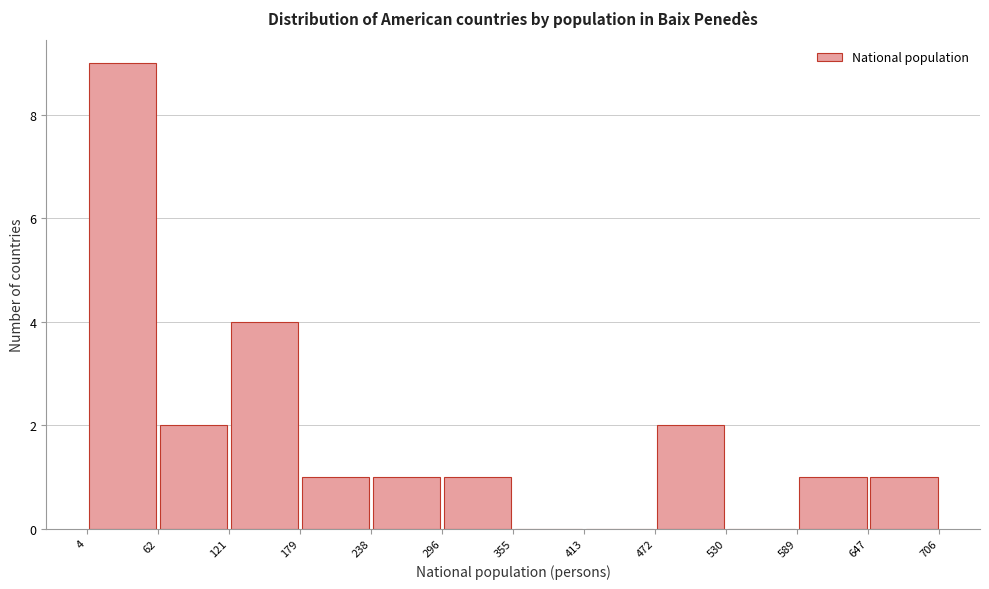

Over which range of the x-axis is the bar tallest?

4 to 62